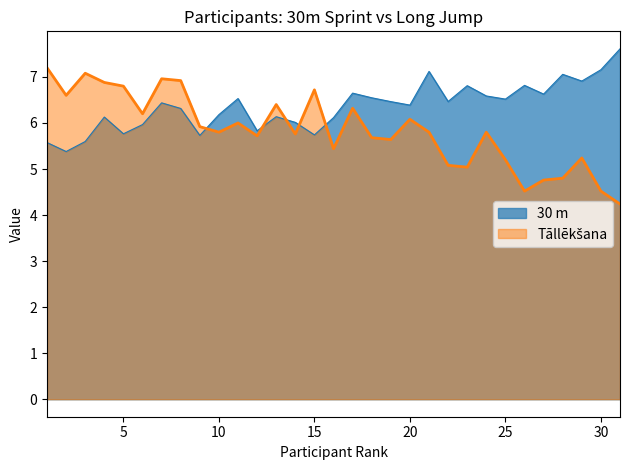

Does the chart display data point markers on the line(s)?

No